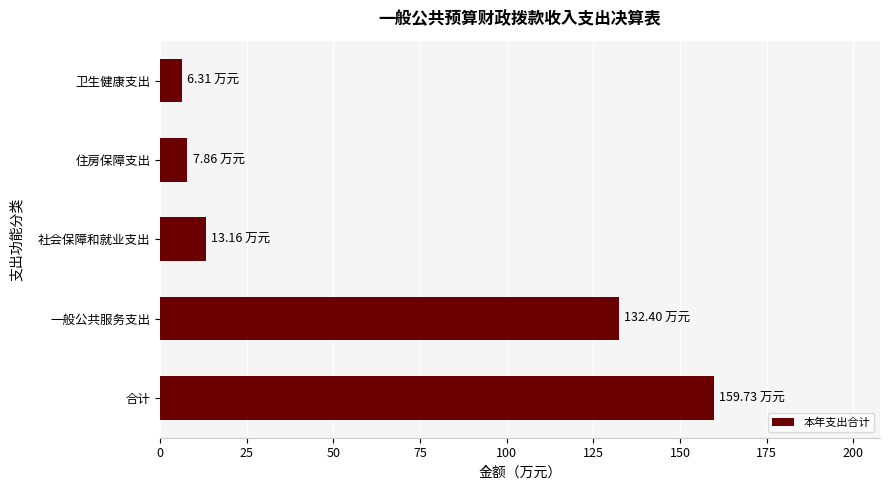

Between 卫生健康支出 and 一般公共服务支出, which is larger?

一般公共服务支出